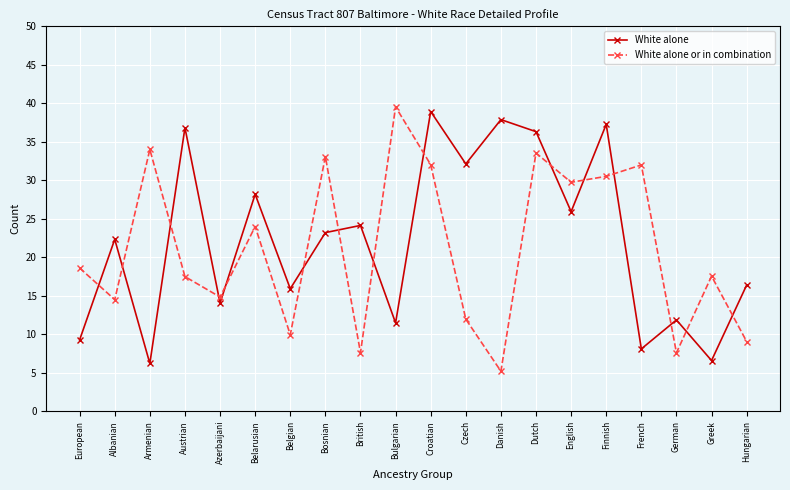

Which series has the largest total across all categories?

White alone